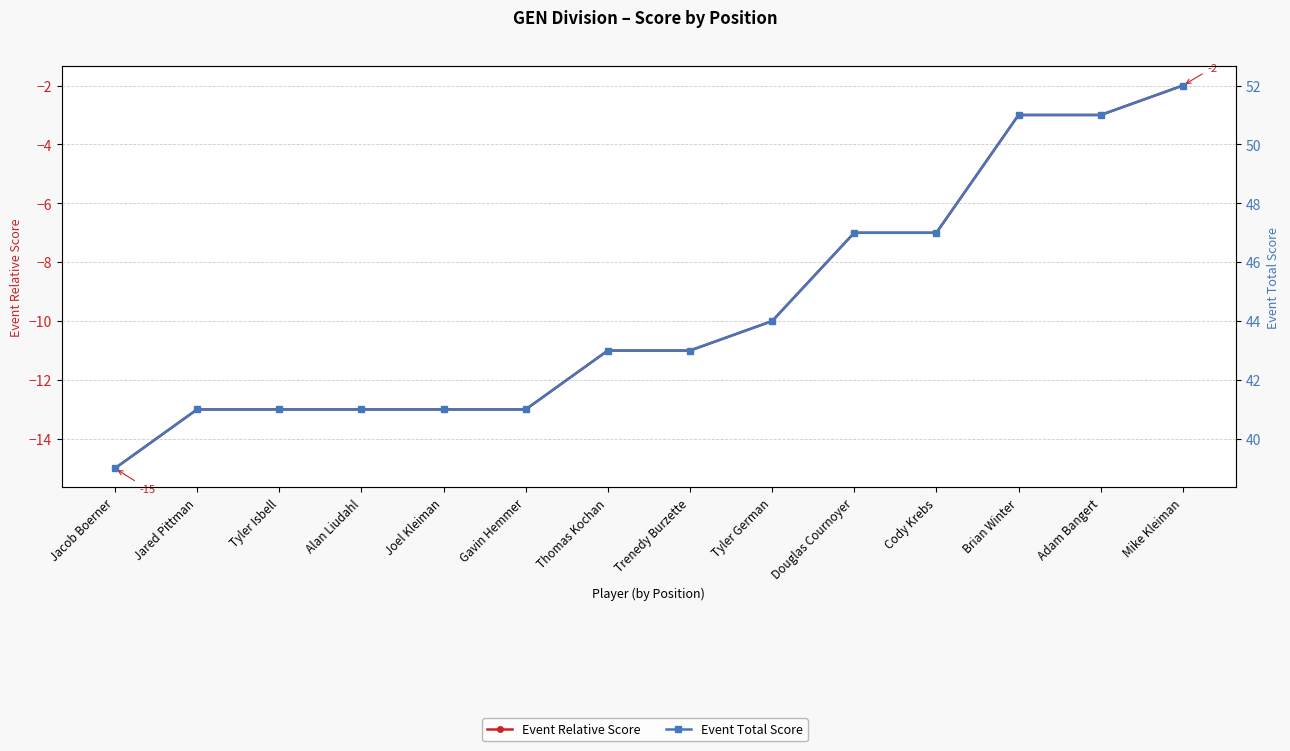

What is the maximum value shown in the chart?

52